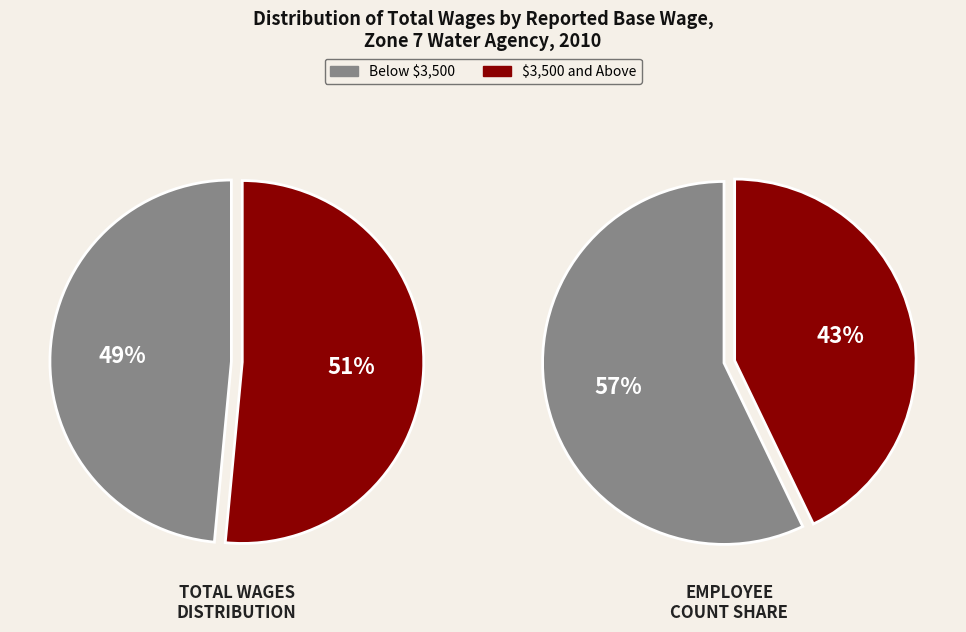

True or false: 2399 accounts for 1% of the total.

False